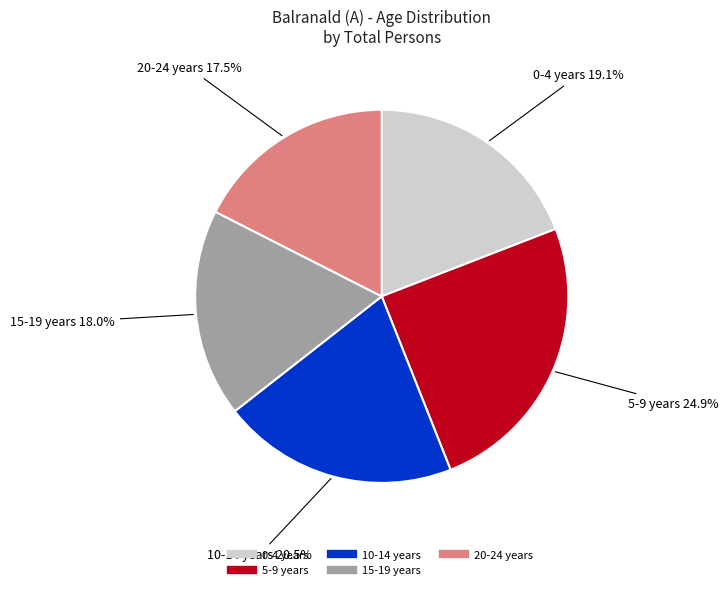

Is it true that 15-19 years is 24% of the pie?

False